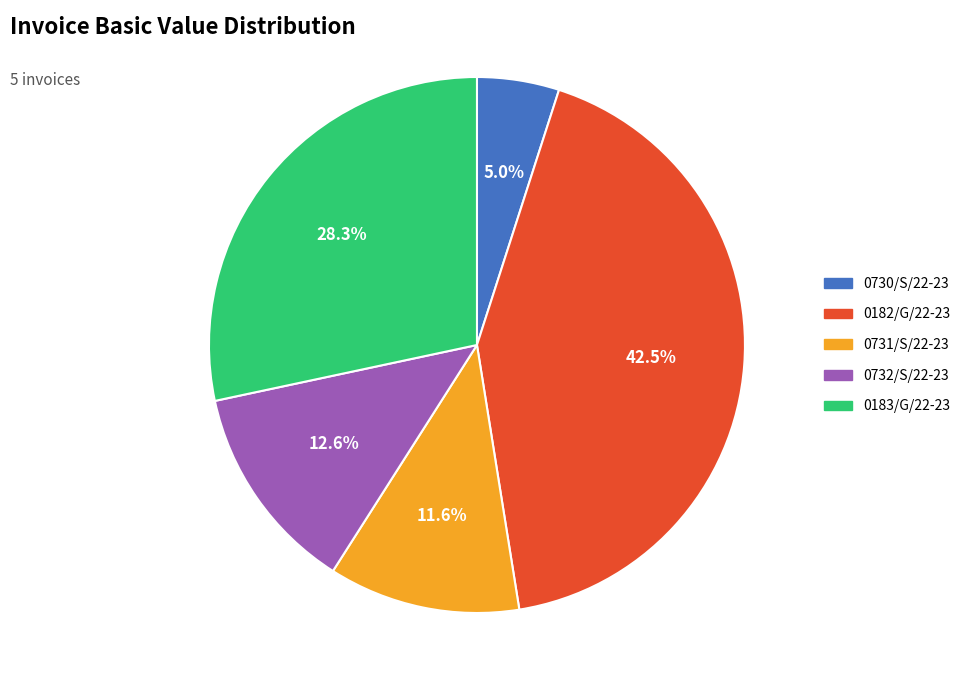

Does any single category account for the majority?

No